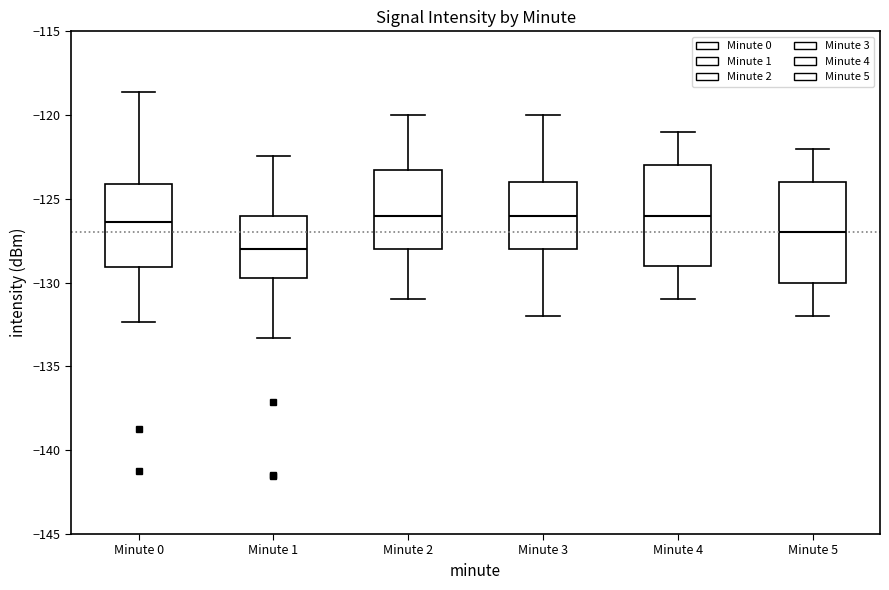

Reading left to right, transcribe this box plot: for each box, give where its median line is, the range the box spans, and where its two whiskers end, as read against the y-axis. The values are not printed on the chart, so give them approximately, as read against the axis.

Minute 0: median -126.5, box -129.0 to -124.0, whiskers -132.5 to -118.5
Minute 1: median -128.0, box -129.5 to -126.0, whiskers -133.5 to -122.5
Minute 2: median -126.0, box -128.0 to -123.0, whiskers -131.0 to -120.0
Minute 3: median -126.0, box -128.0 to -124.0, whiskers -132.0 to -120.0
Minute 4: median -126.0, box -129.0 to -123.0, whiskers -131.0 to -121.0
Minute 5: median -127.0, box -130.0 to -124.0, whiskers -132.0 to -122.0